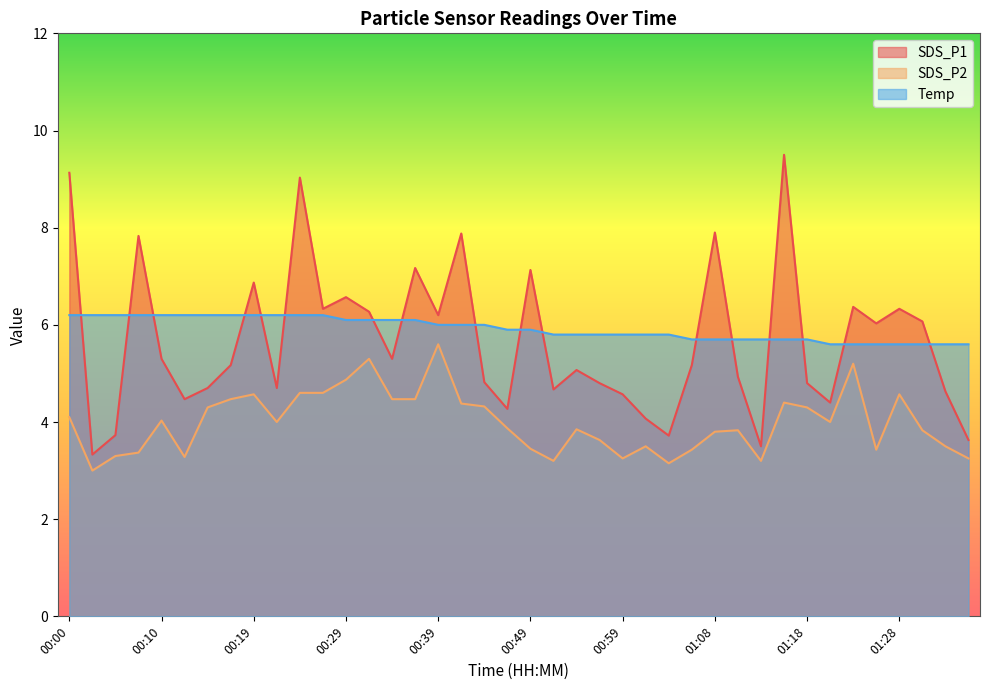

At which label is SDS_P1 closest to 6?

01:25